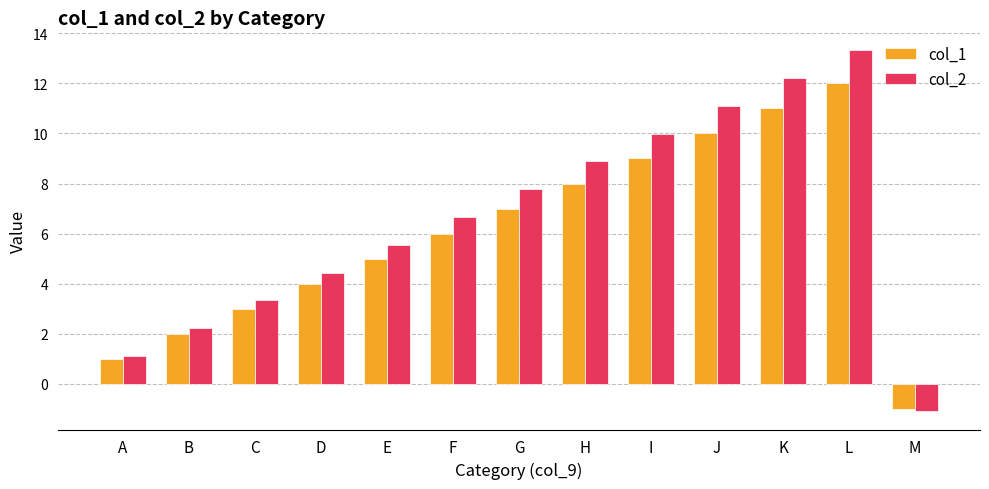

List the labels in order of col_1 value, smallest first.

M, A, B, C, D, E, F, G, H, I, J, K, L